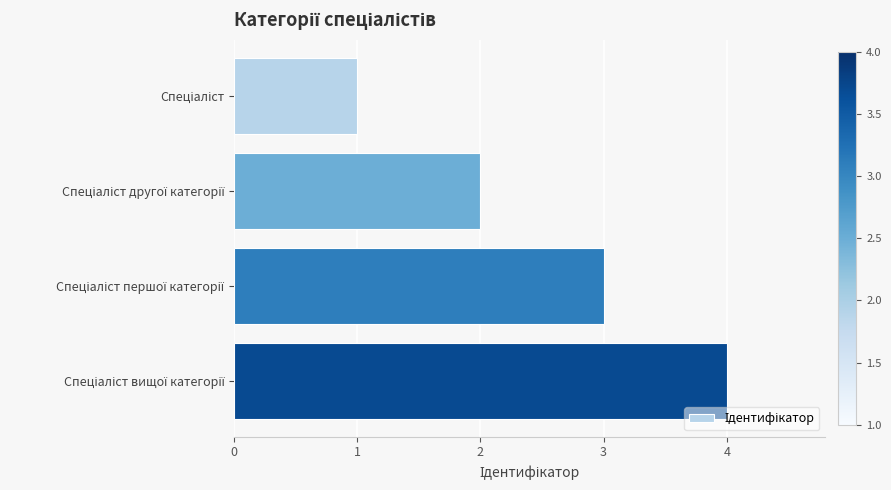

How many data points does each series have?

4